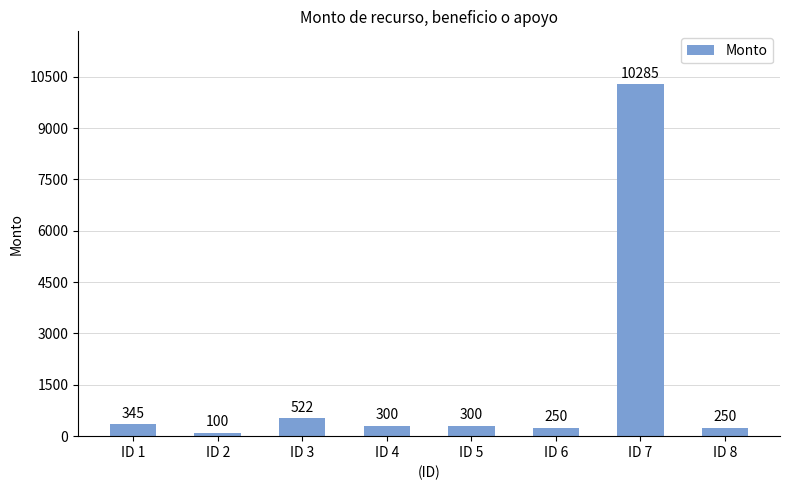

What is the sum of all values?

12352